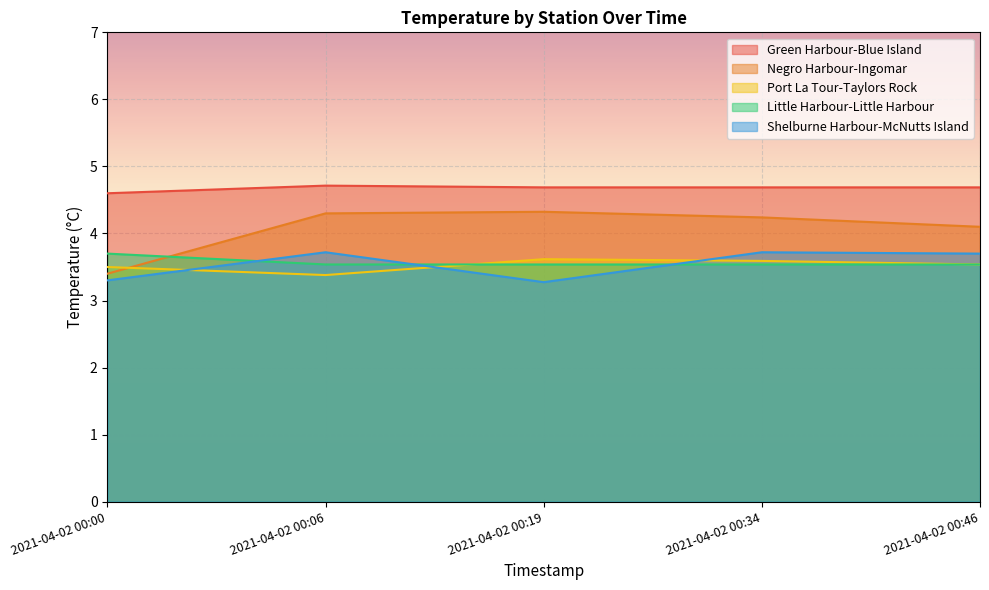

How many lines are shown in the chart?

5